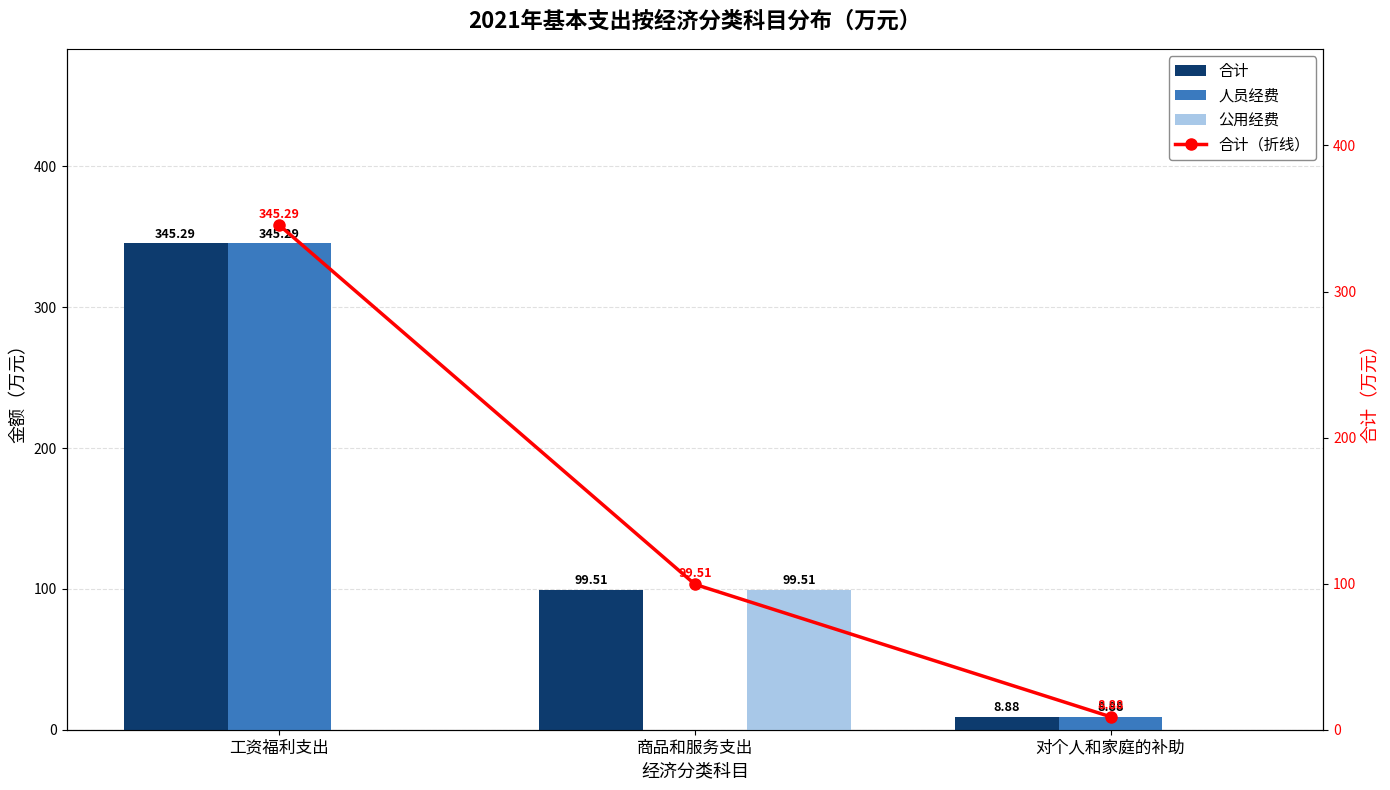

Is the value of 合计 at 对个人和家庭的补助 greater than the value of 合计（折线） at 工资福利支出?

No